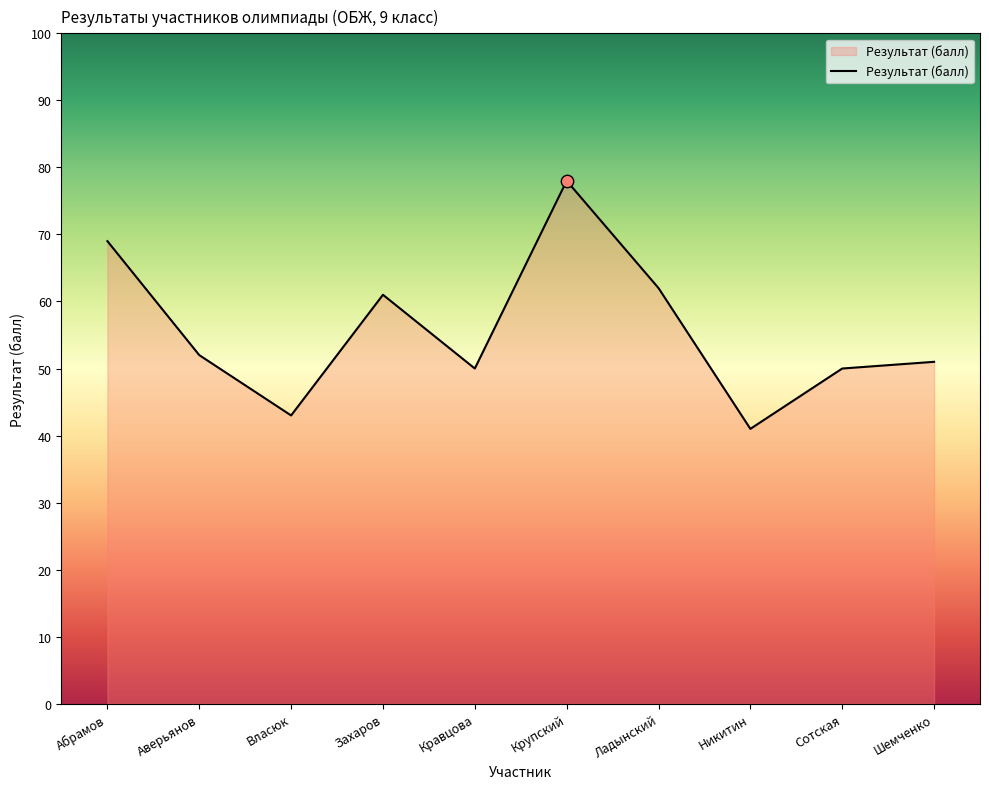

What is the ratio of the value at Захаров to the value at Сотская?

1.2